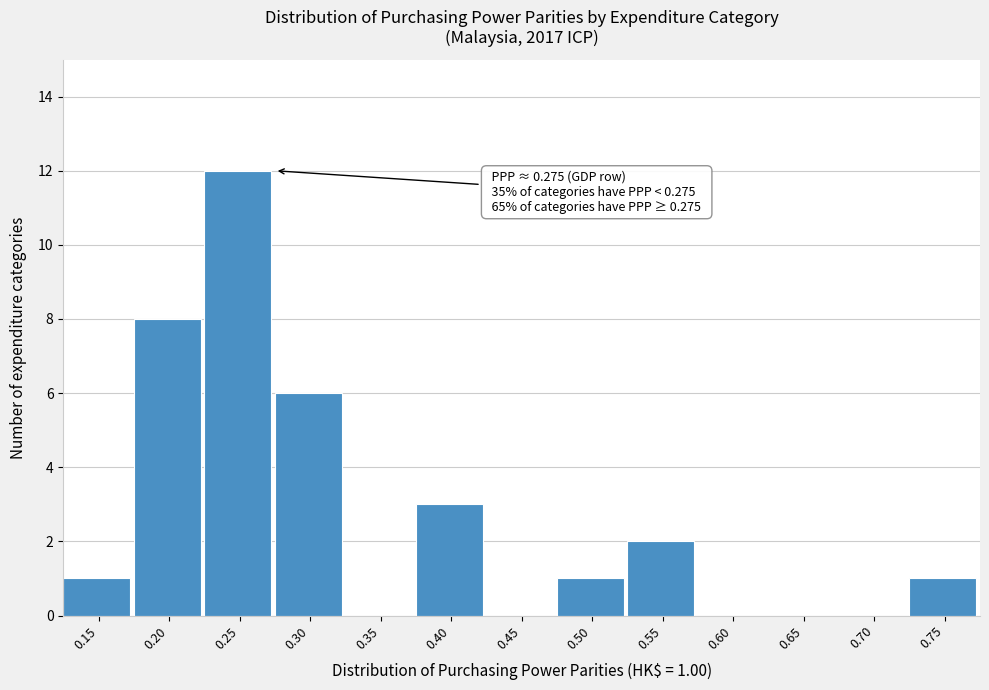

Reading left to right, extract all data points from this chart.

0.15=1	0.20=8	0.25=12	0.30=6	0.35=0	0.40=3	0.45=0	0.50=1	0.55=2	0.60=0	0.65=0	0.70=0	0.75=1